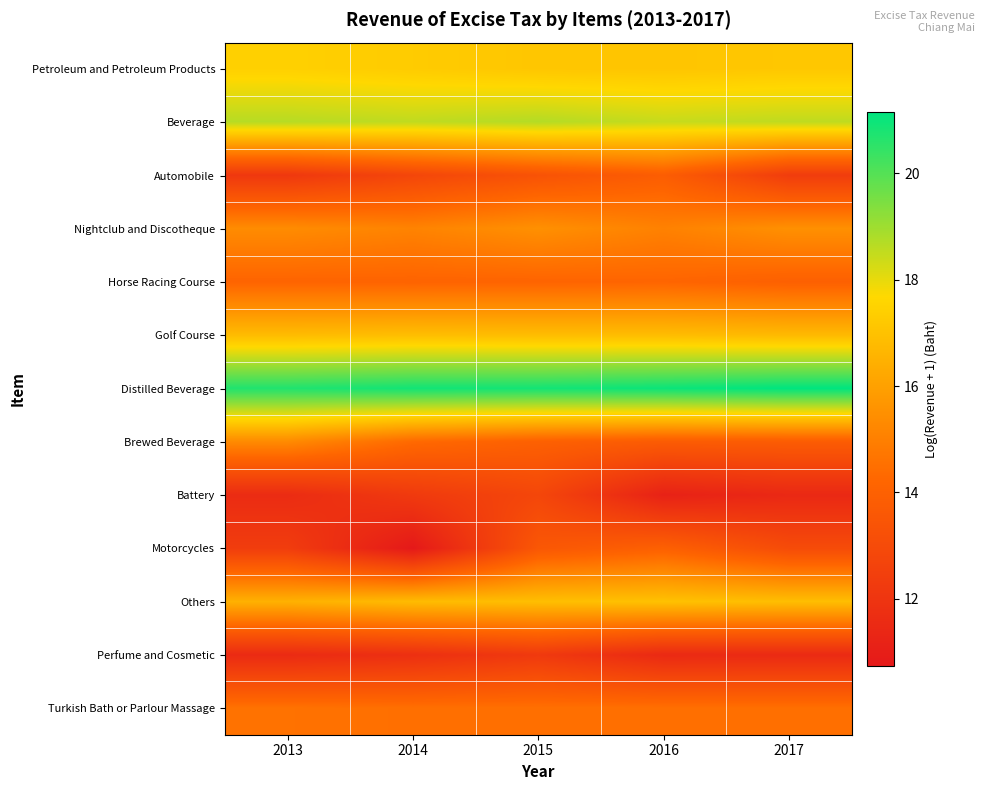

Reading left to right, transcribe all the data shown in this chart.

Petroleum and Petroleum Products: 2013=17.4	2014=17.3	2015=17.1	2016=17.1	2017=17.2
Beverage: 2013=18.7	2014=18.5	2015=18.7	2016=18.5	2017=18.6
Automobile: 2013=12.1	2014=12.8	2015=13.4	2016=13.8	2017=12.4
Nightclub and Discotheque: 2013=15.4	2014=15.1	2015=15.5	2016=15.0	2017=15.5
Horse Racing Course: 2013=14.1	2014=14.1	2015=14.1	2016=14.2	2017=14.0
Golf Course: 2013=16.8	2014=16.9	2015=16.8	2016=16.8	2017=16.7
Distilled Beverage: 2013=20.7	2014=20.9	2015=20.9	2016=21.0	2017=21.2
Brewed Beverage: 2013=15.3	2014=14.3	2015=14.0	2016=13.8	2017=13.8
Battery: 2013=11.6	2014=12.2	2015=12.8	2016=11.1	2017=11.4
Motorcycles: 2013=12.4	2014=10.7	2015=13.6	2016=14.0	2017=13.0
Others: 2013=16.5	2014=16.8	2015=16.9	2016=17.0	2017=16.9
Perfume and Cosmetic: 2013=11.6	2014=11.8	2015=12.2	2016=11.5	2017=11.5
Turkish Bath or Parlour Massage: 2013=14.6	2014=14.5	2015=14.5	2016=14.5	2017=14.5